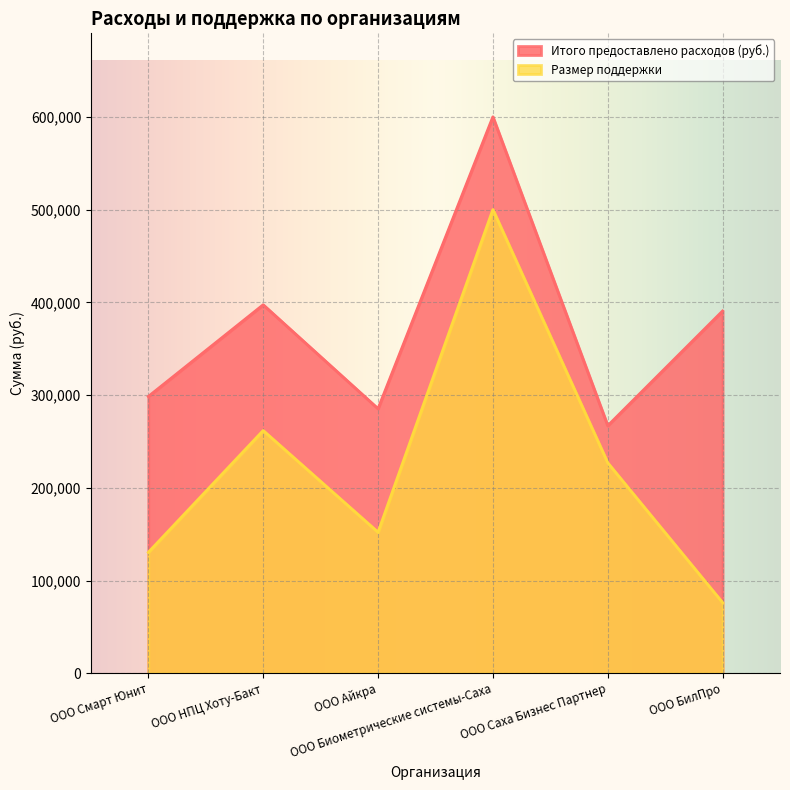

True or false: Размер поддержки and Итого предоставлено расходов (руб.) cross at least once.

False